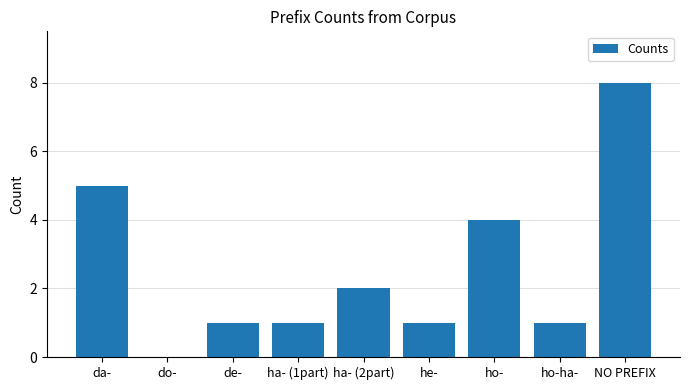

Count the number of categories in the chart.

9